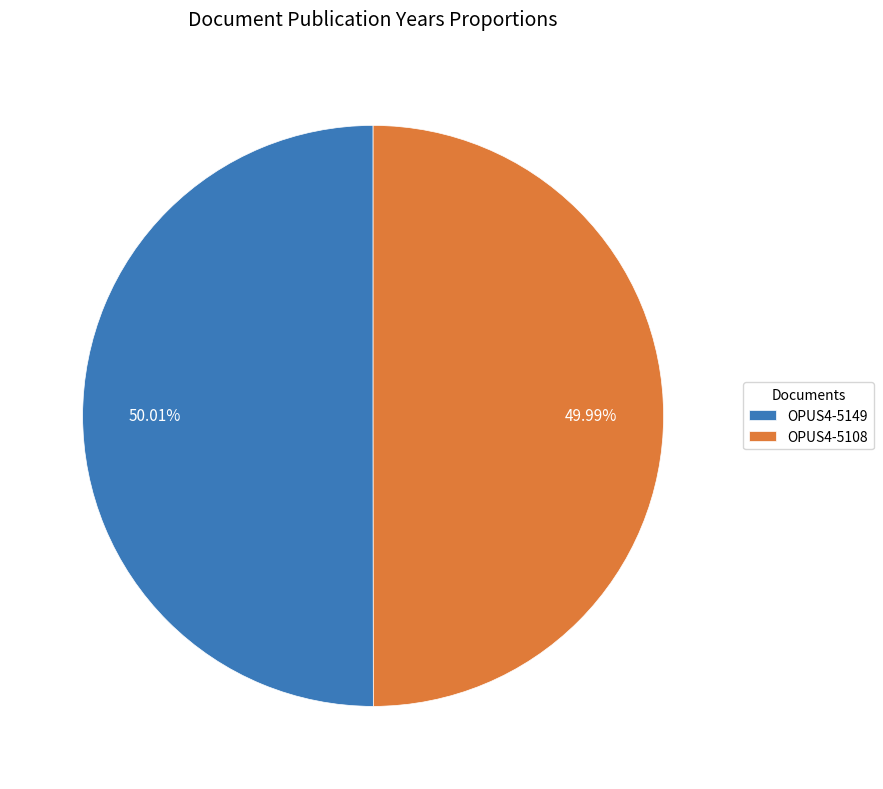

How many segments does this pie chart have?

2